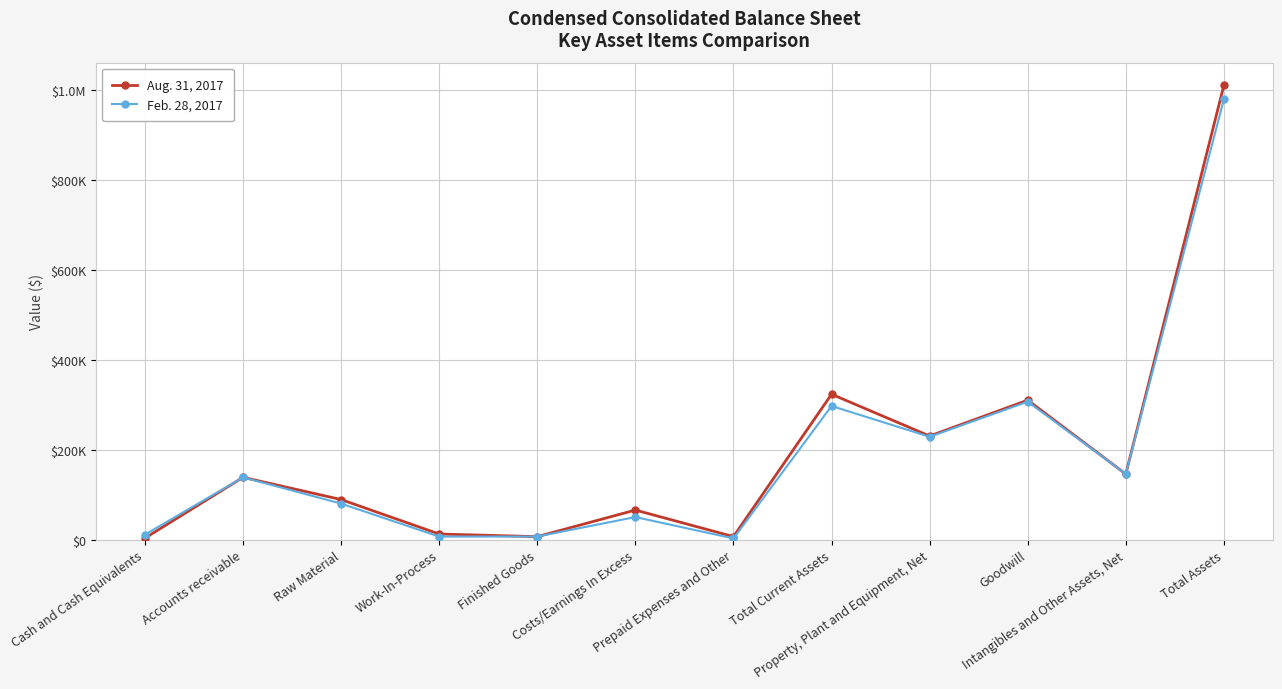

Where do Aug. 31, 2017 and Feb. 28, 2017 first cross each other?

Cash and Cash Equivalents and Accounts receivable